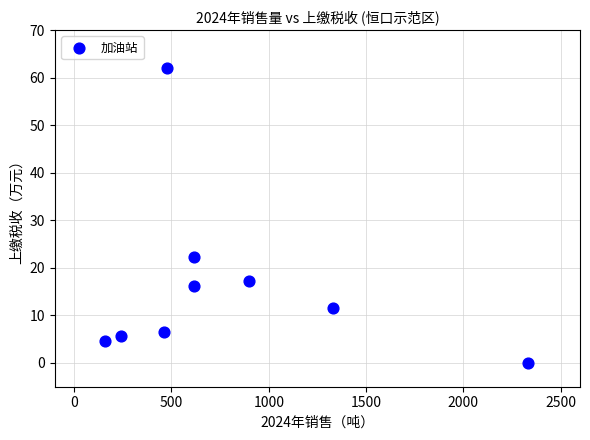

What is the range of Y values (max minus min)?

62.0